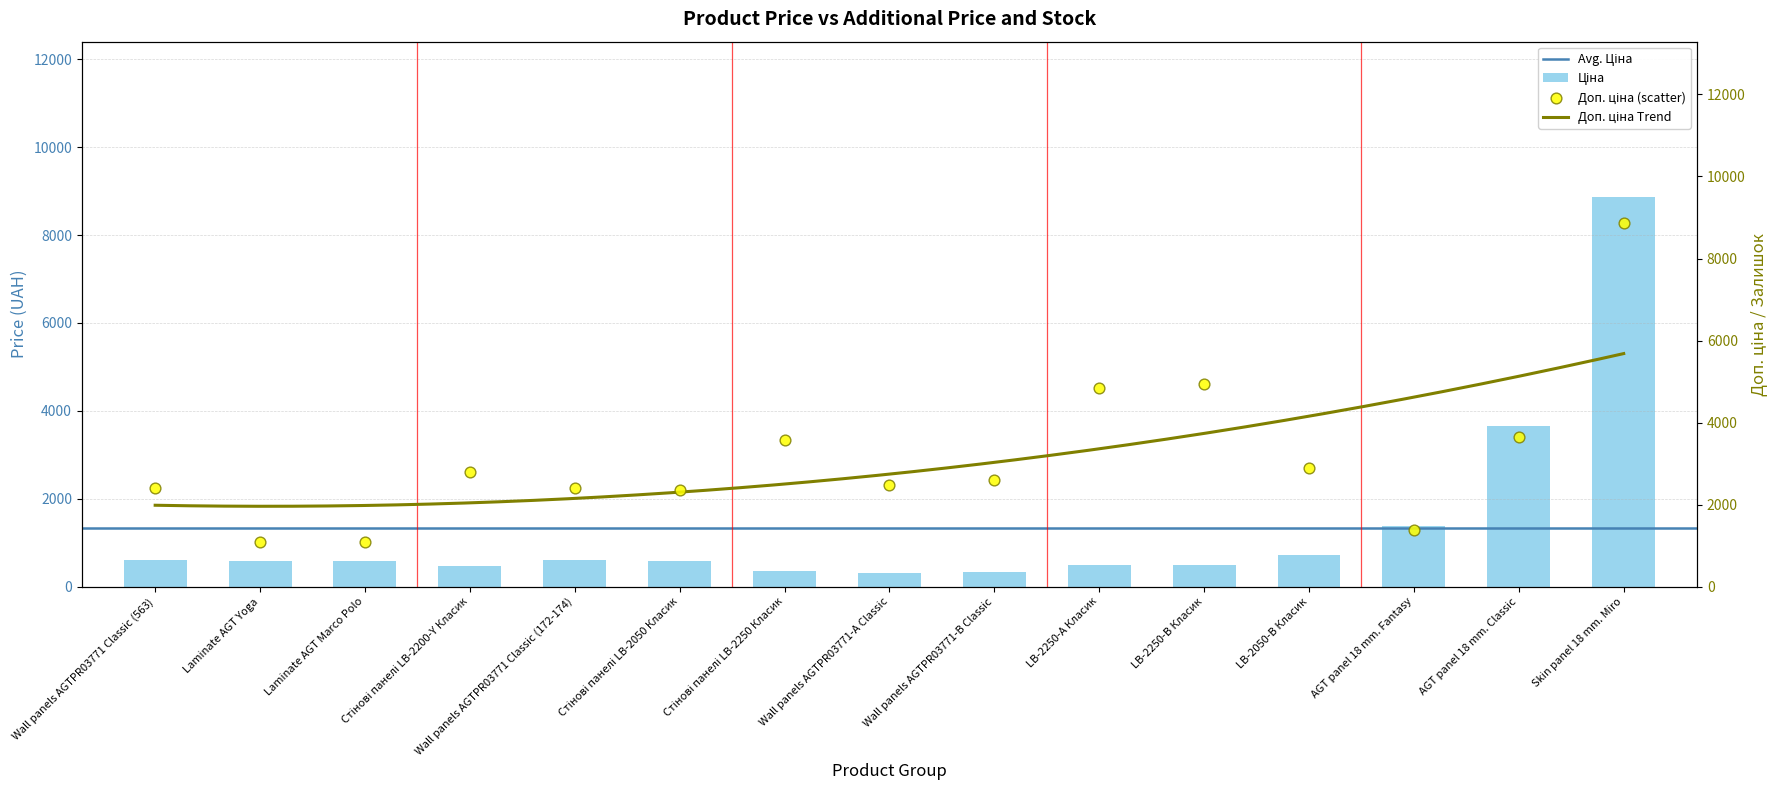

Which series has the largest total across all categories?

Доп. ціна